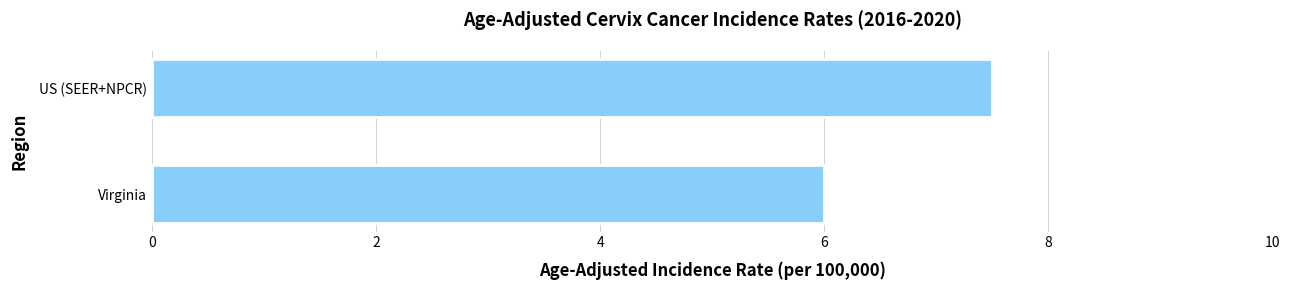

List the labels in order of value, largest first.

US (SEER+NPCR), Virginia